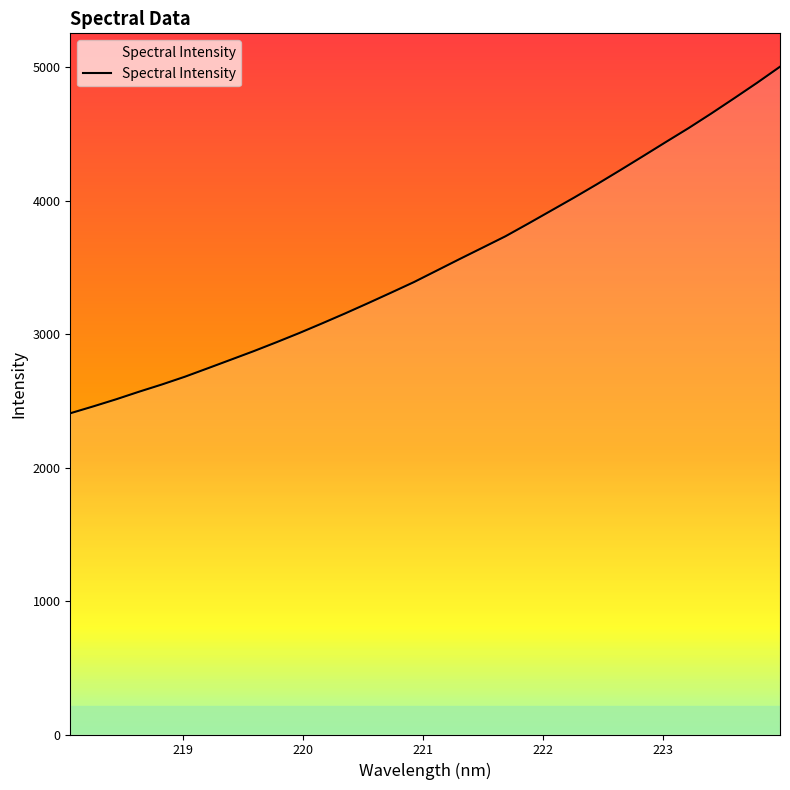

What is the smallest value displayed?

2407.1